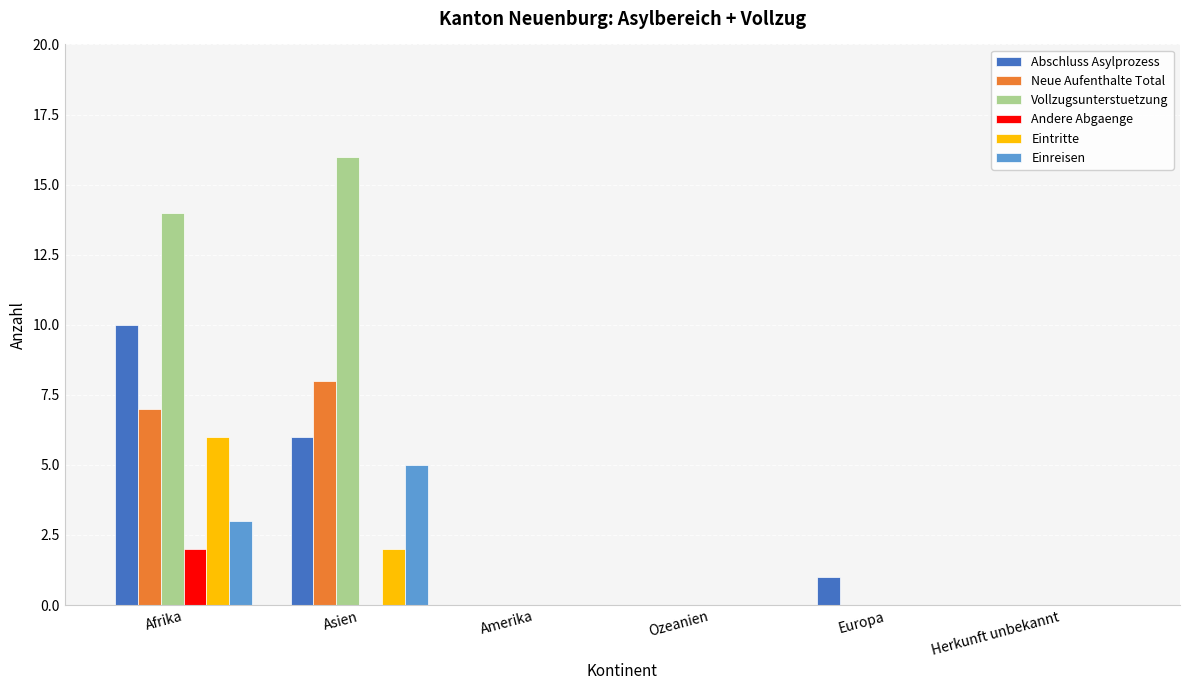

What is the sum of all Eintritte values?

8